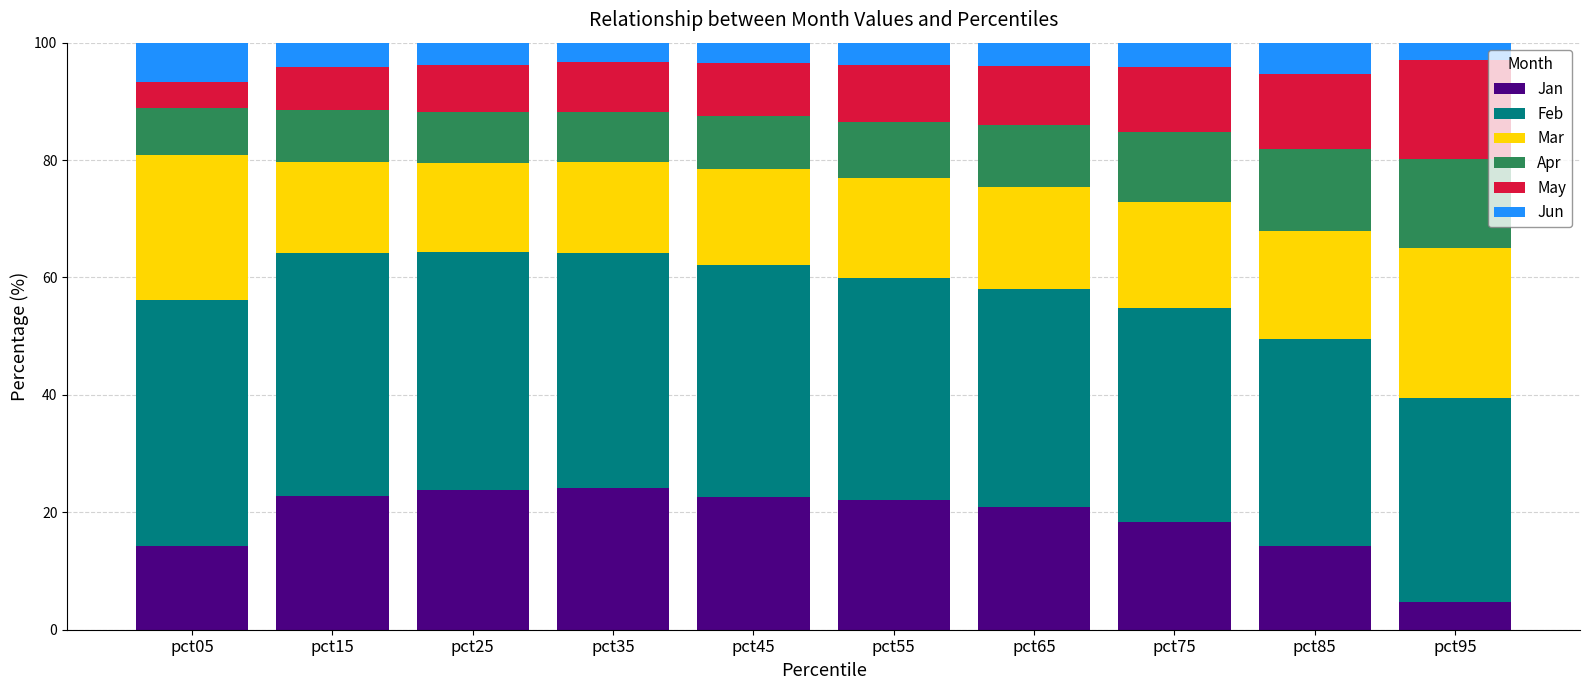

Is it true that Jan equals 14.2 at pct85?

True